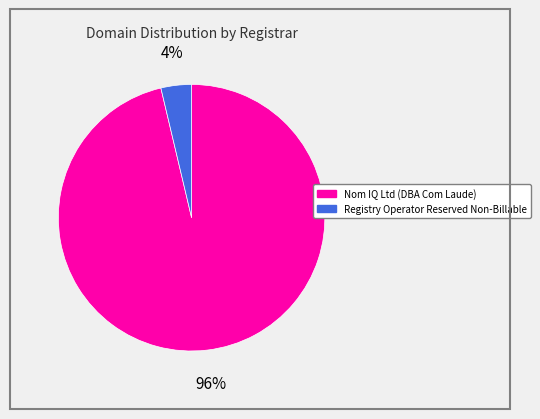

Rank the categories by value from highest to lowest.

Nom IQ Ltd (DBA Com Laude), Registry Operator Reserved Non-Billable